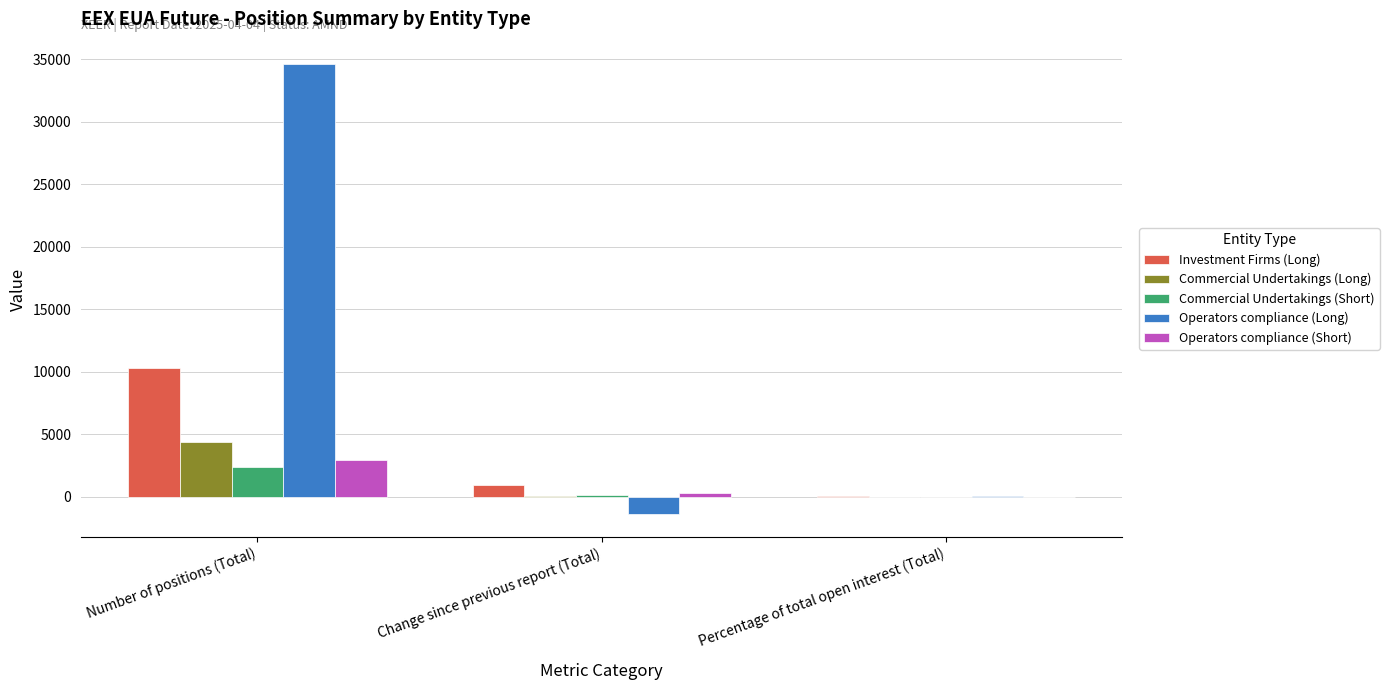

Where is Operators compliance (Short) nearest to the value 1458?

Change since previous report (Total)